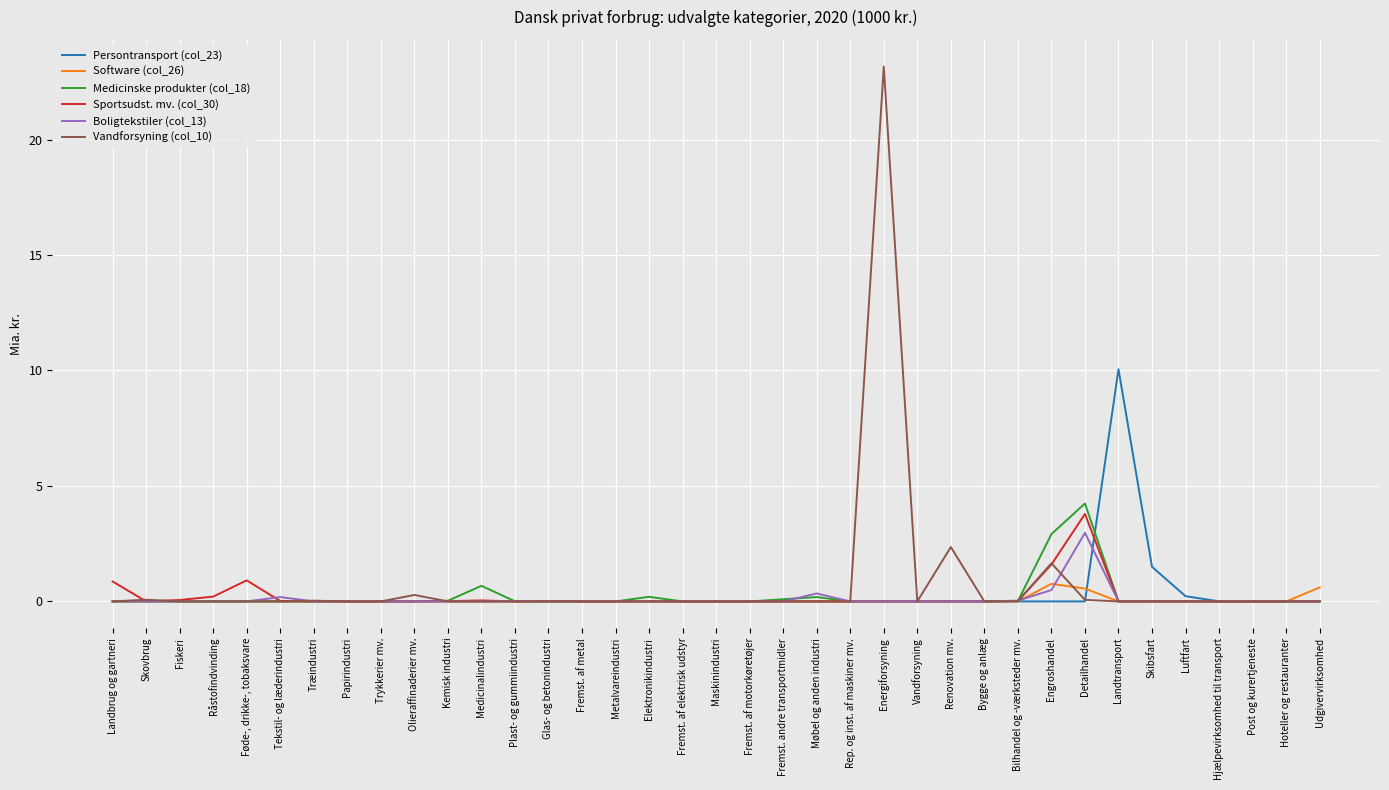

Which series has the widest spread of values?

Vandforsyning (col_10)